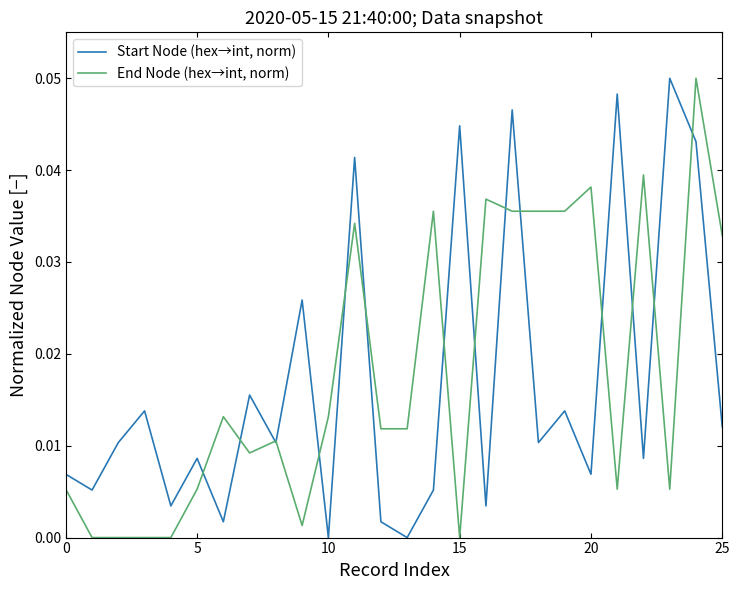

How many distinct data groups are displayed?

2